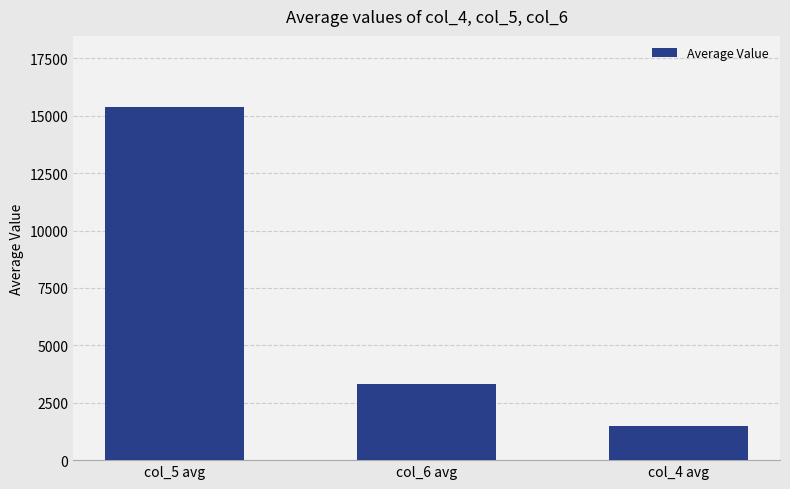

Reading right to left, transcribe all the data shown in this chart.

col_4 avg=1476	col_6 avg=3329	col_5 avg=15397